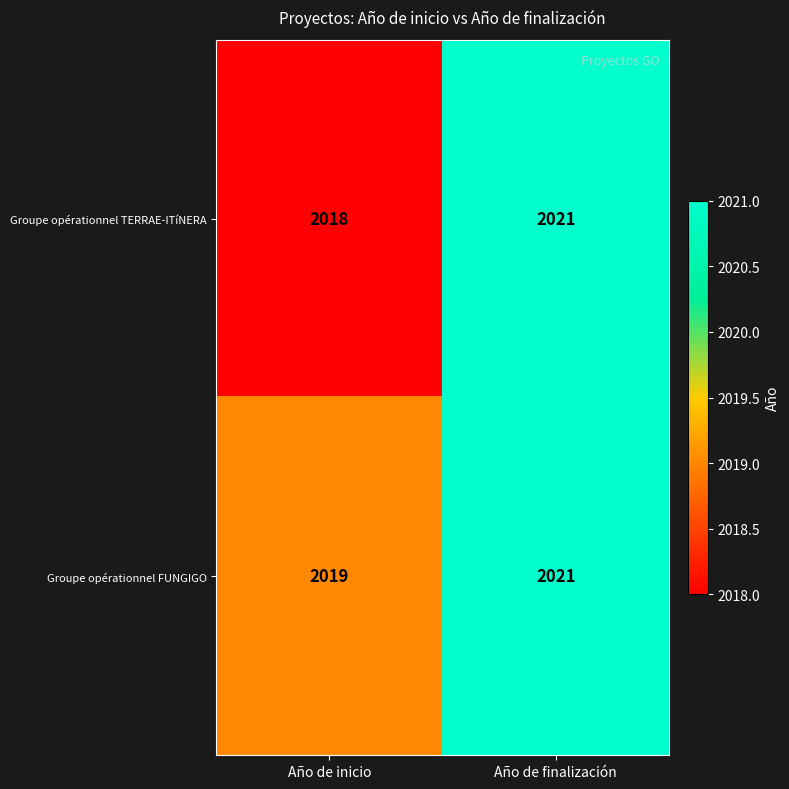

List the labels in order of Groupe opérationnel TERRAE-ITíNERA value, smallest first.

Año de inicio, Año de finalización